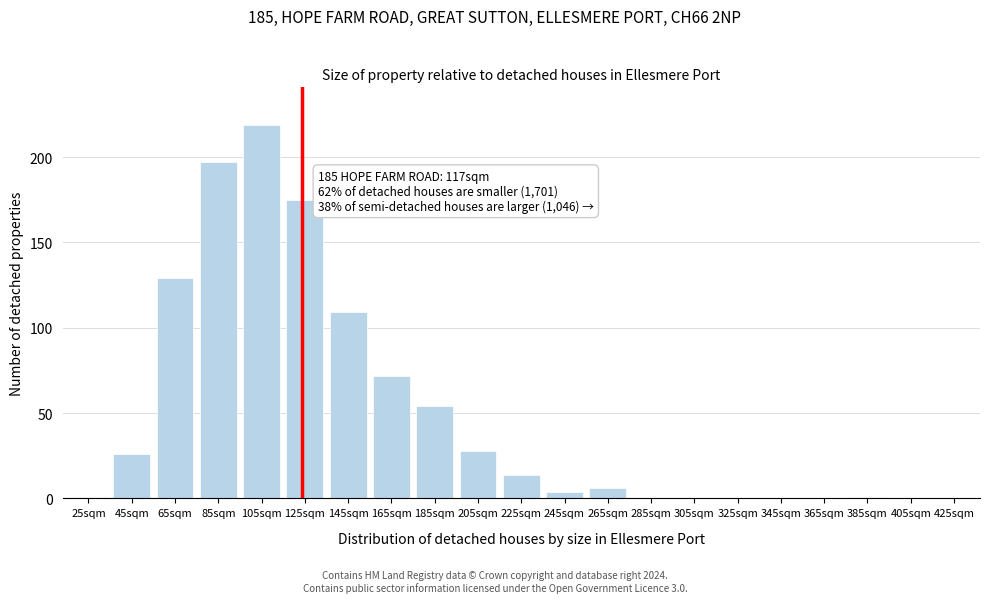

Reading right to left, transcribe all the data shown in this chart.

425sqm=0	405sqm=0	385sqm=1	365sqm=0	345sqm=0	325sqm=0	305sqm=0	285sqm=0	265sqm=6	245sqm=4	225sqm=14	205sqm=28	185sqm=54	165sqm=72	145sqm=109	125sqm=175	105sqm=219	85sqm=197	65sqm=129	45sqm=26	25sqm=1